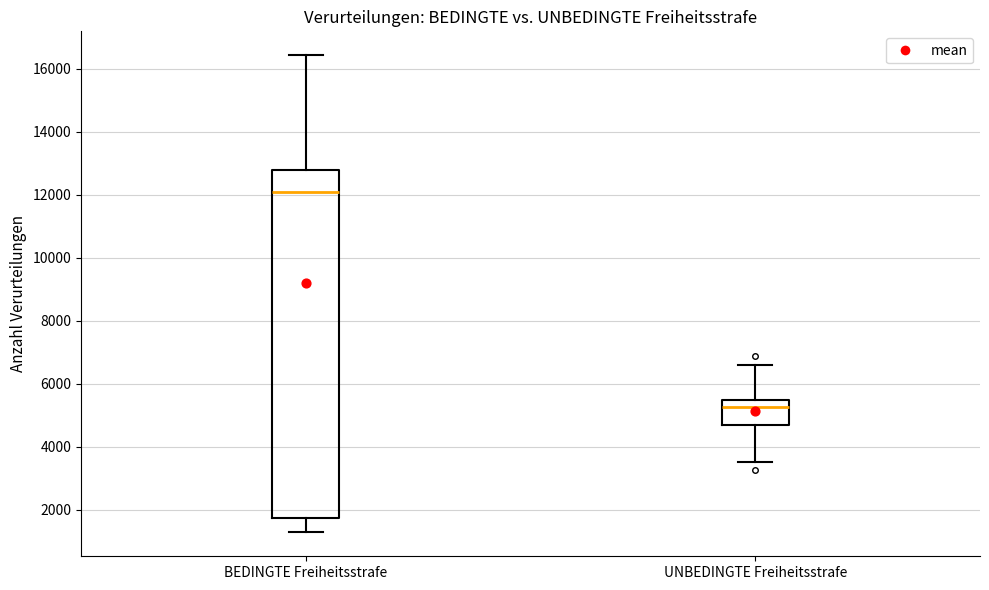

Reading left to right, read every box against the y-axis: the position of its median line, the range the box covers, and the ends of its whiskers. The values are not printed on the chart, so give them approximately, as read against the axis.

BEDINGTE Freiheitsstrafe: median 12200, box 1800 to 12800, whiskers 1200 to 16400
UNBEDINGTE Freiheitsstrafe: median 5200, box 4600 to 5400, whiskers 3600 to 6600